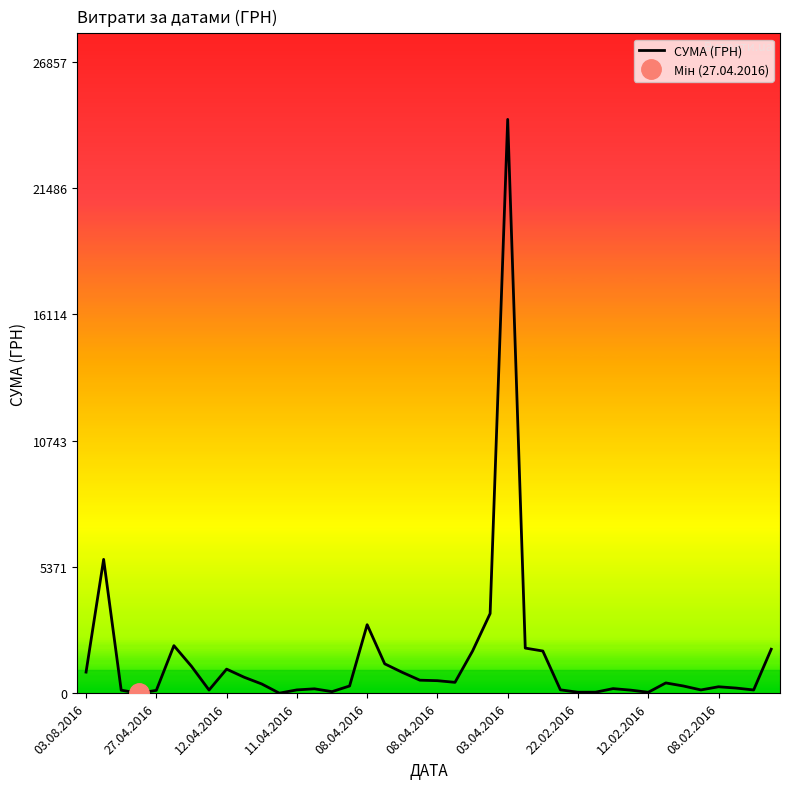

The value at 15 is 305.0. True or false?

True